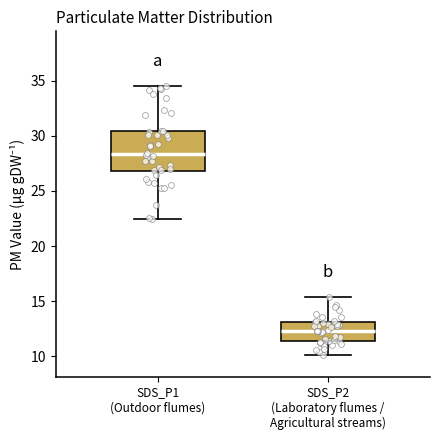

Which box's median line is the lowest?

SDS_P2 (Laboratory flumes / Agricultural streams)